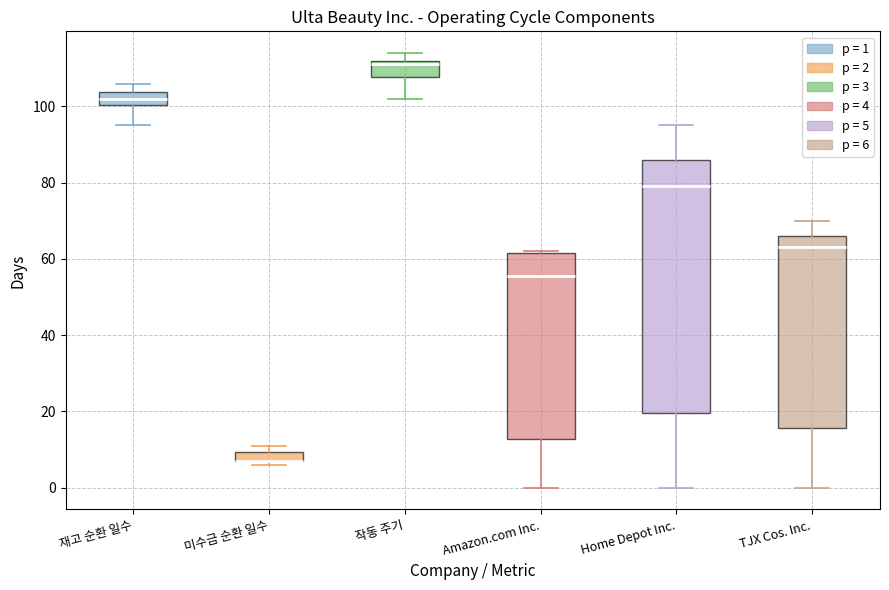

Which box is the tallest, from its lower edge to its upper edge?

Home Depot Inc.